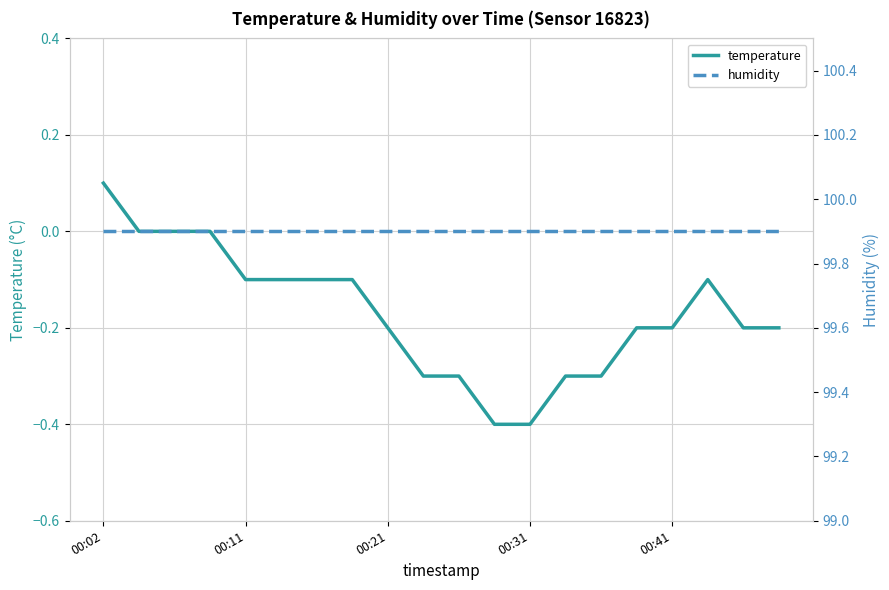

How many data points in temperature are less than 0?

16